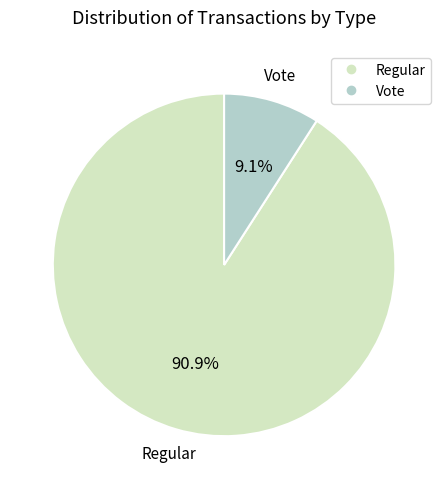

What percentage is the Regular slice, to the nearest percent?

91%